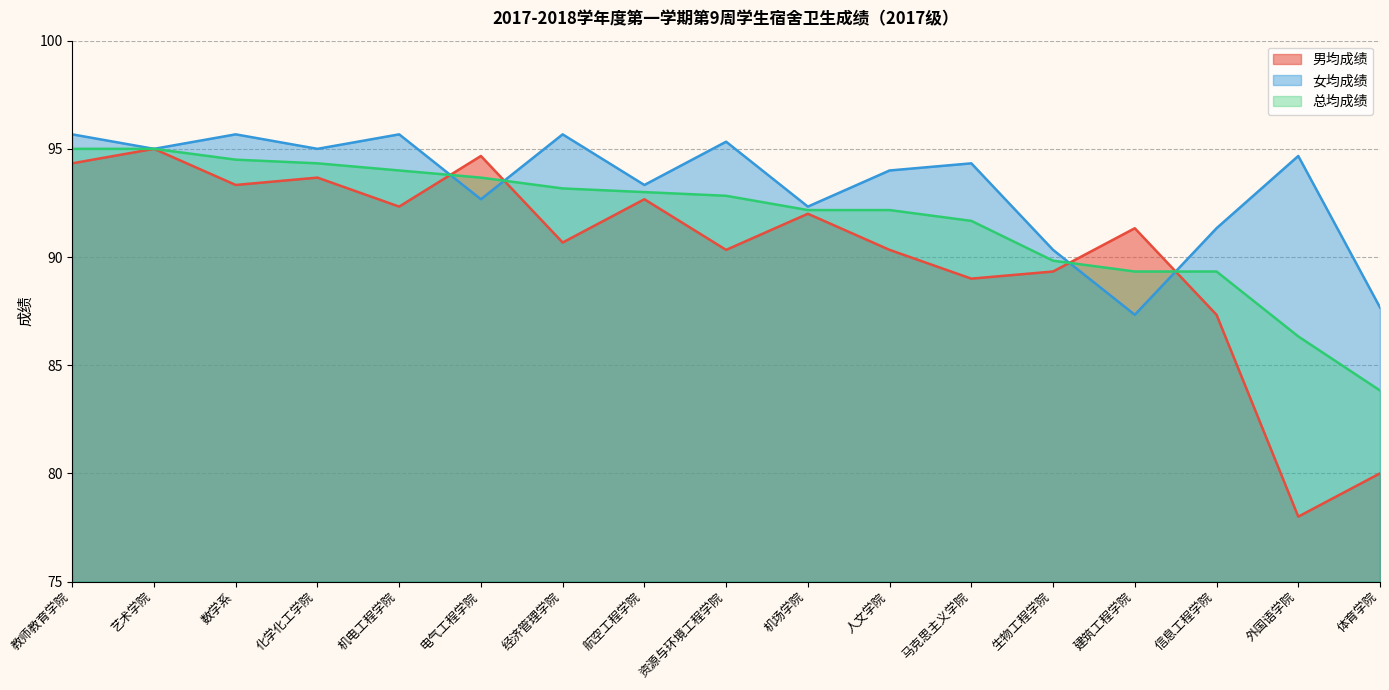

What is the average value of the 女均成绩 series?

93.3